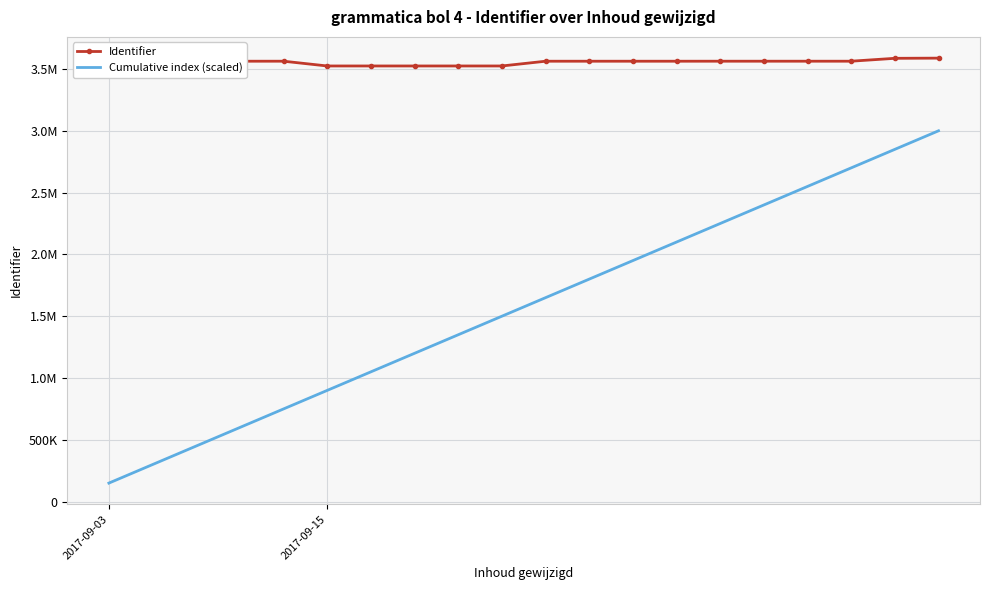

The value of Cumulative index (scaled) at 2017-09-15 is 900000. True or false?

True